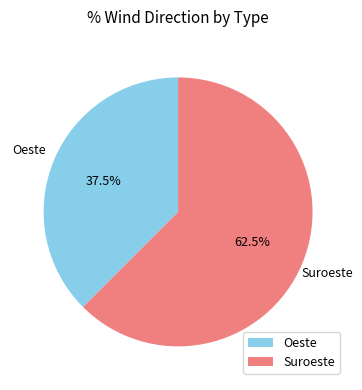

Which category has the biggest portion of the pie?

Suroeste